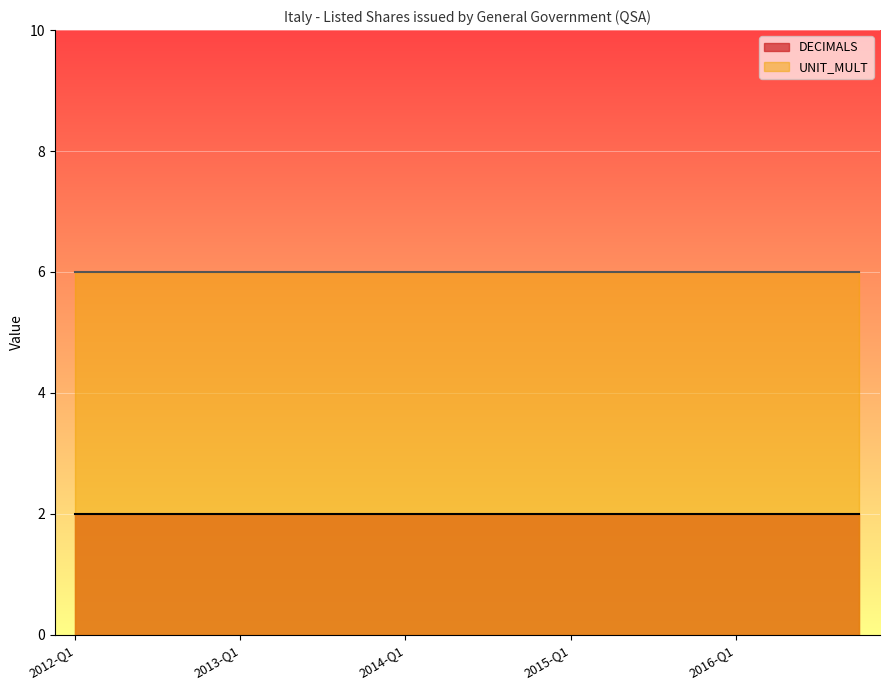

The value of DECIMALS at 2012-Q1 is 2. True or false?

True